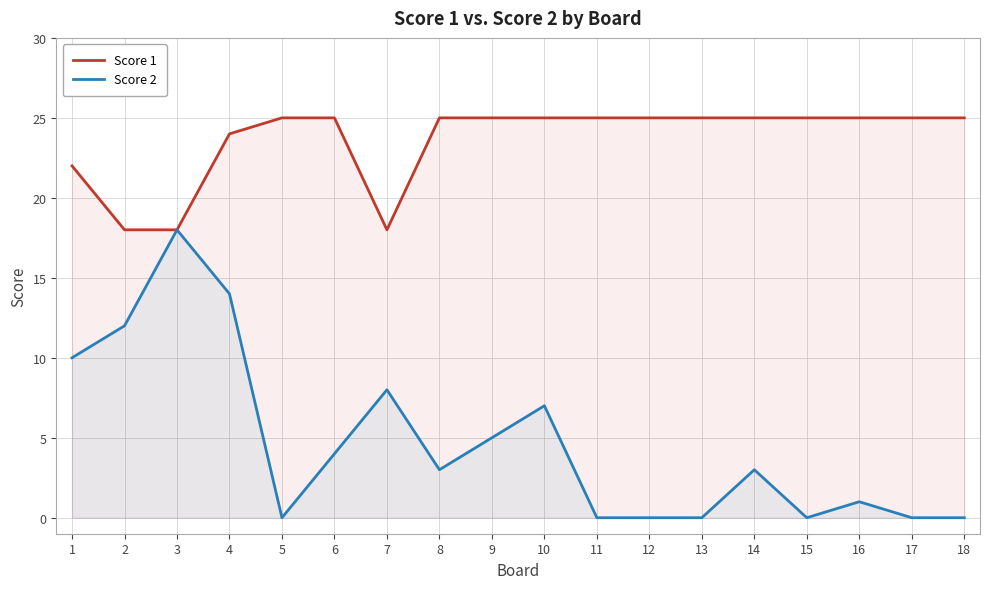

Rank the categories by Score 1 value from lowest to highest.

2, 3, 7, 1, 4, 5, 6, 8, 9, 10, 11, 12, 13, 14, 15, 16, 17, 18